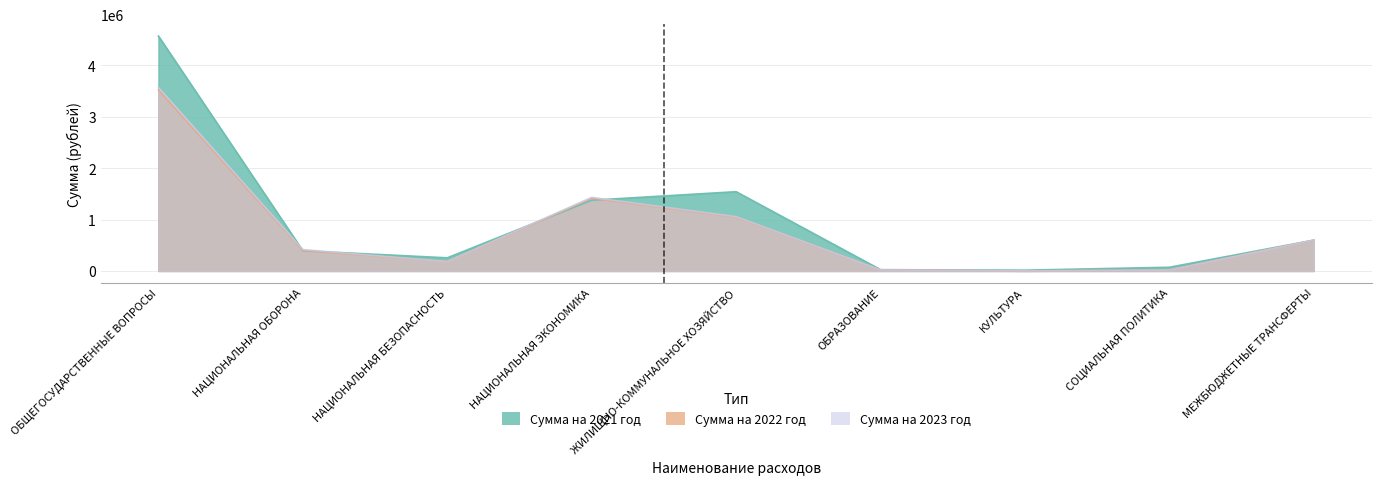

The value of Сумма на 2023 год at НАЦИОНАЛЬНАЯ ОБОРОНА is 188724.5. True or false?

False